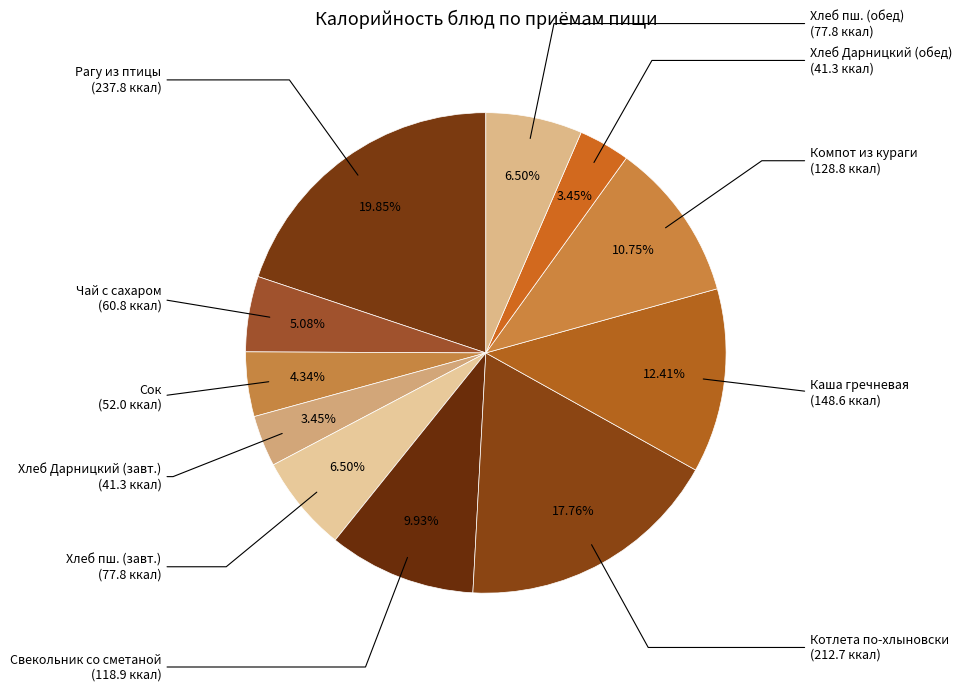

How many segments does this pie chart have?

11